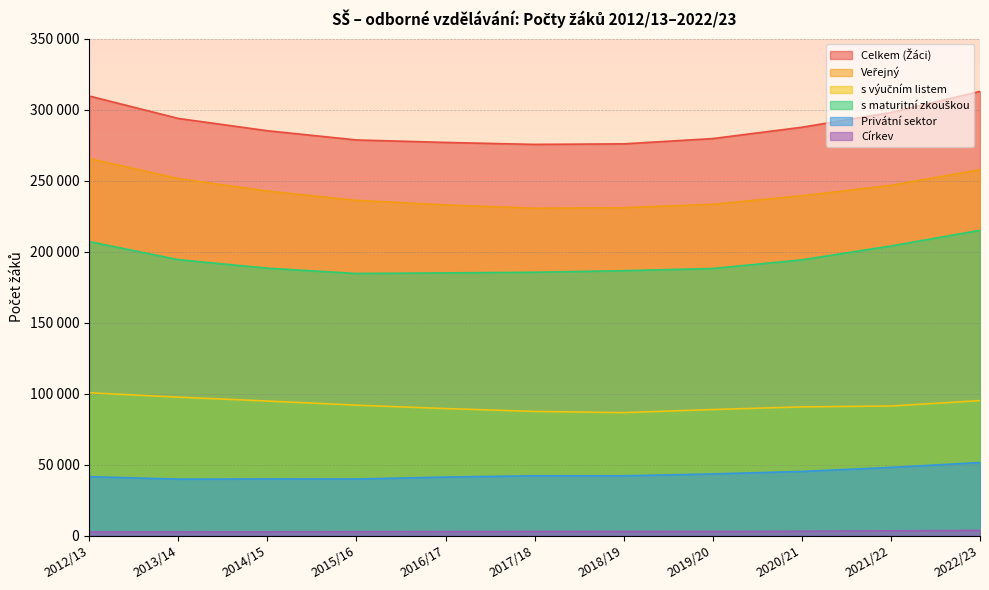

What is the label of the 1st point from the right?

2022/23